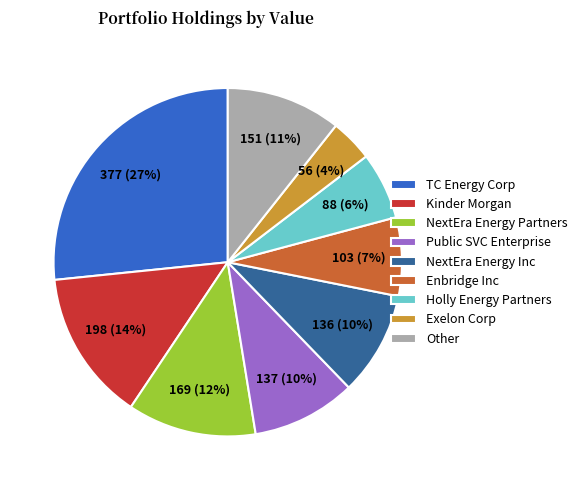

Do NextEra Energy Partners and Other together represent more than half of the pie?

No